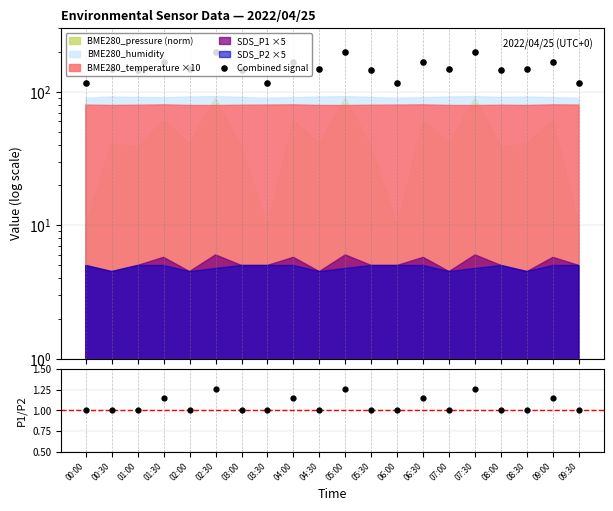

Which series has the largest Y range (max minus min)?

Combined signal